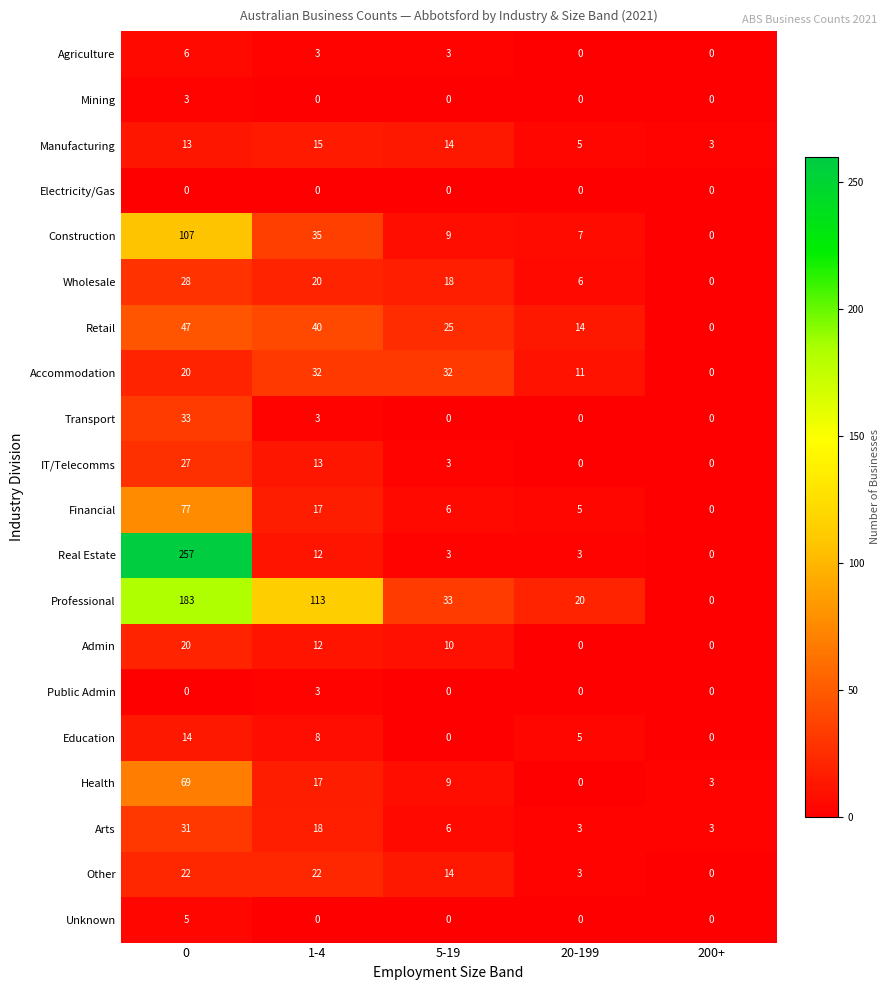

The value of Mining at 0 is 1. True or false?

False